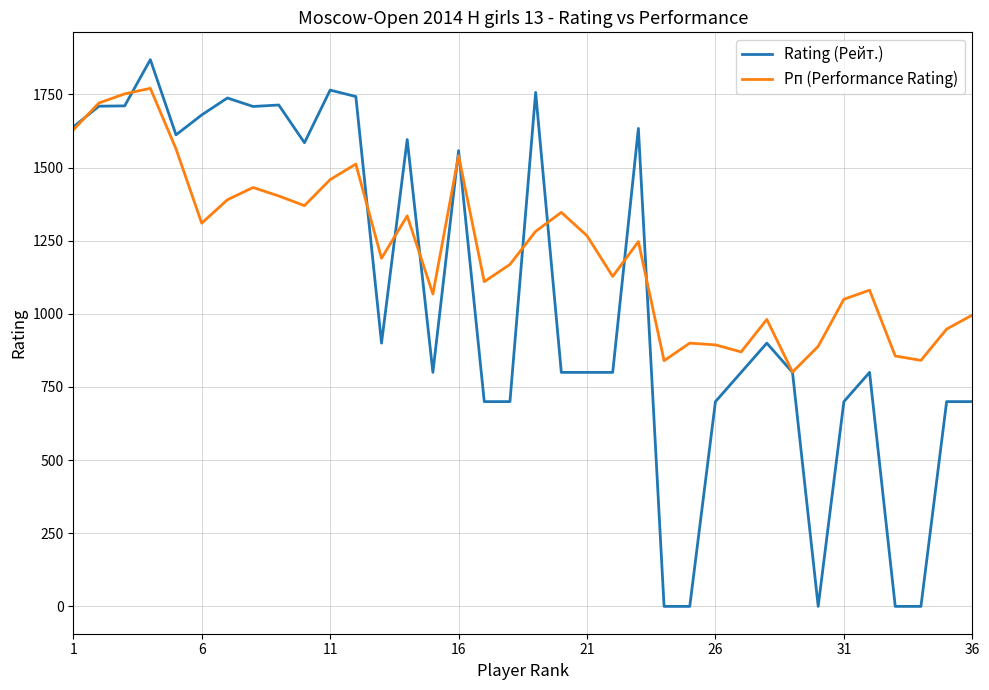

Which series has the largest range (max minus min)?

Rating (Рейт.)